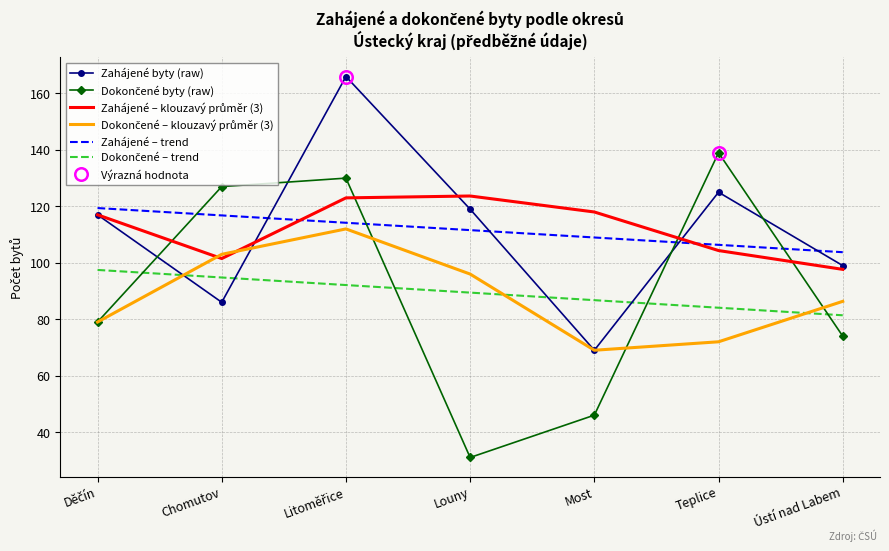

What is the sum of the Zahájené byty (raw) values at Louny and Most?

188.0